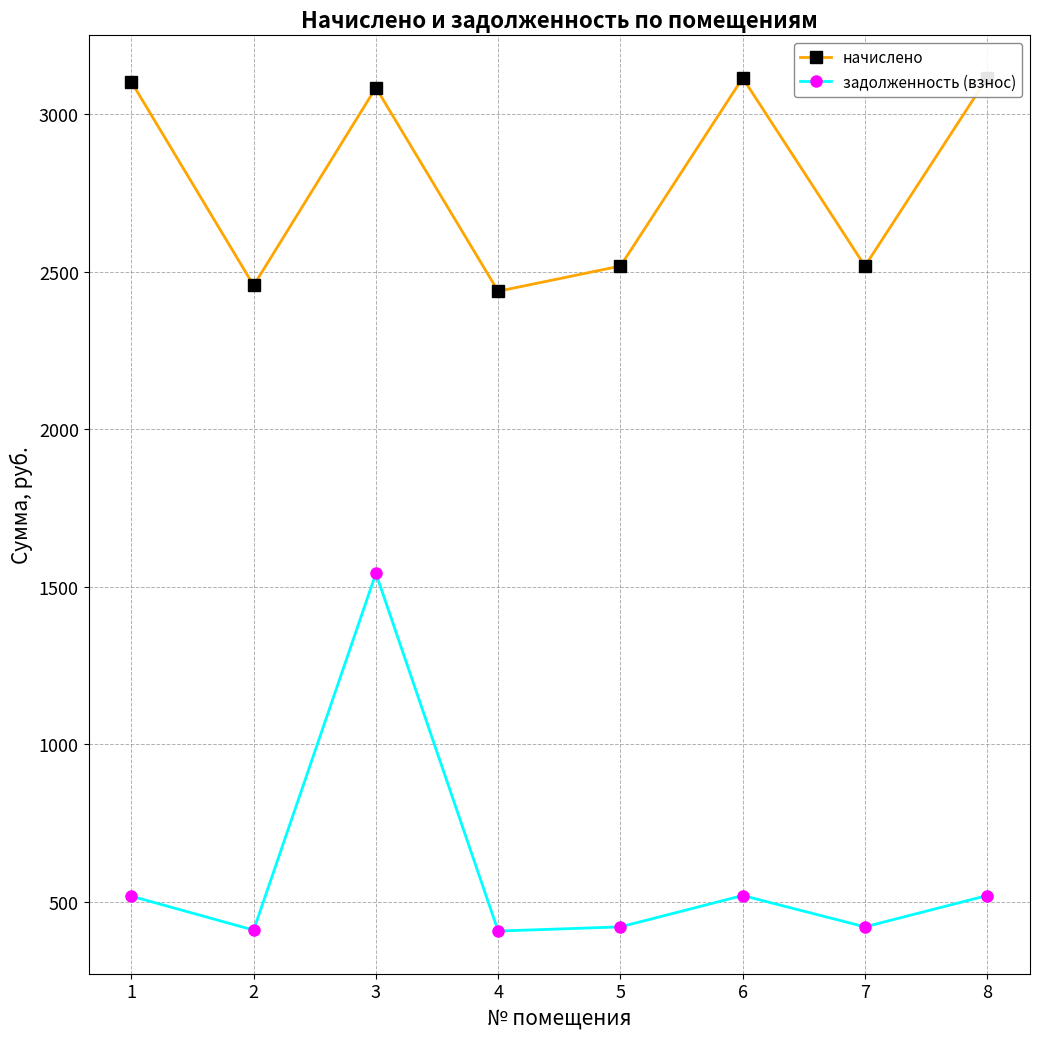

Is the value of начислено at 4 greater than the value of задолженность (взнос) at 2?

Yes